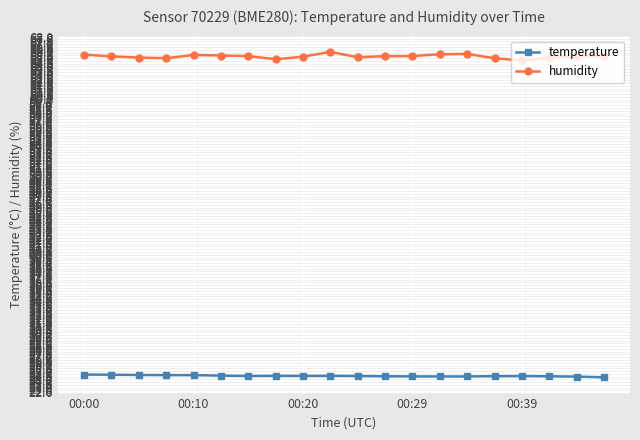

What is the difference between the maximum and minimum values in the humidity series?

1.1